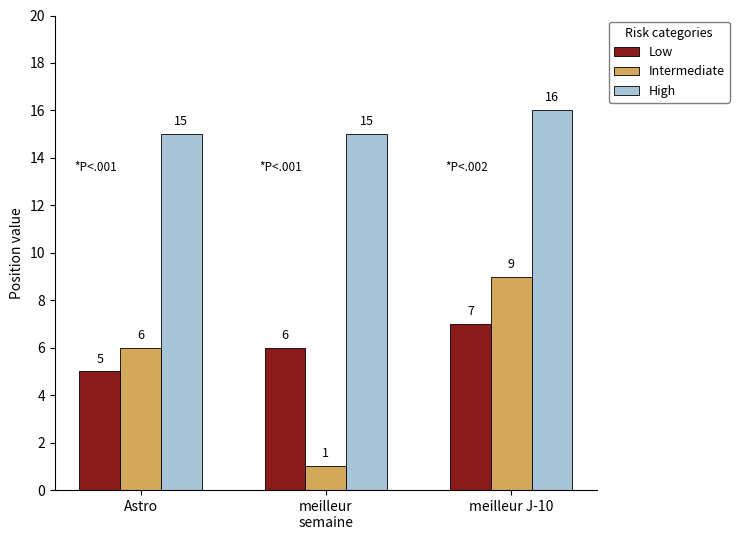

What is the sum of all High values?

46